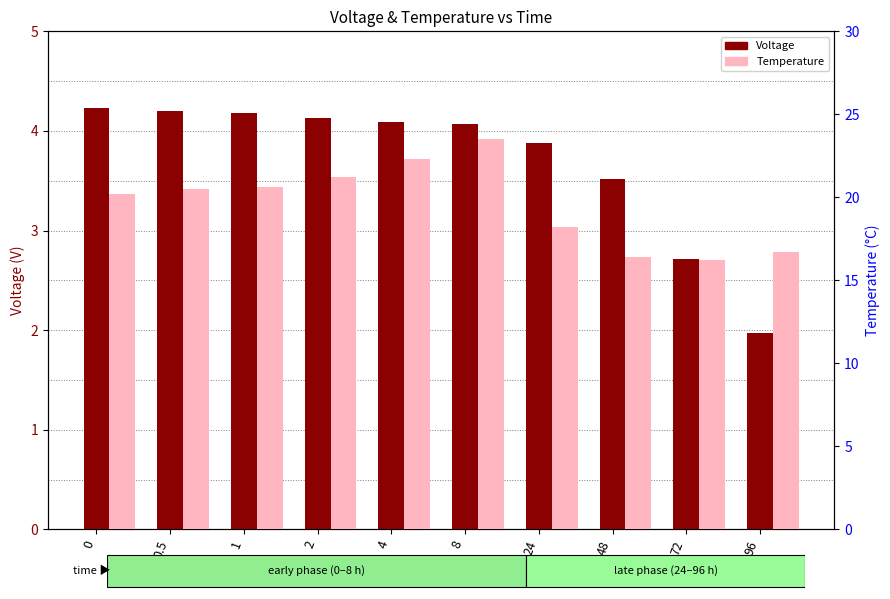

True or false: Temperature has a value of 16.4 at 48.

True